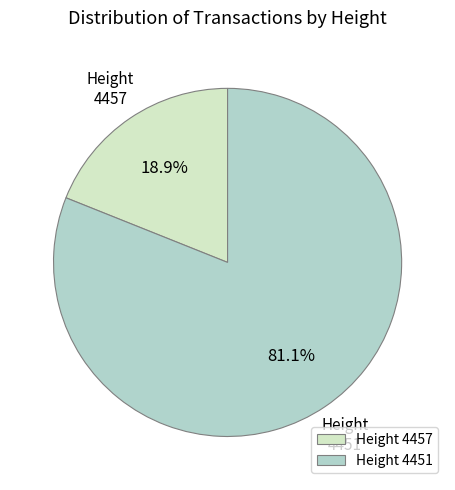

What is the largest slice in the pie chart?

Height 4451